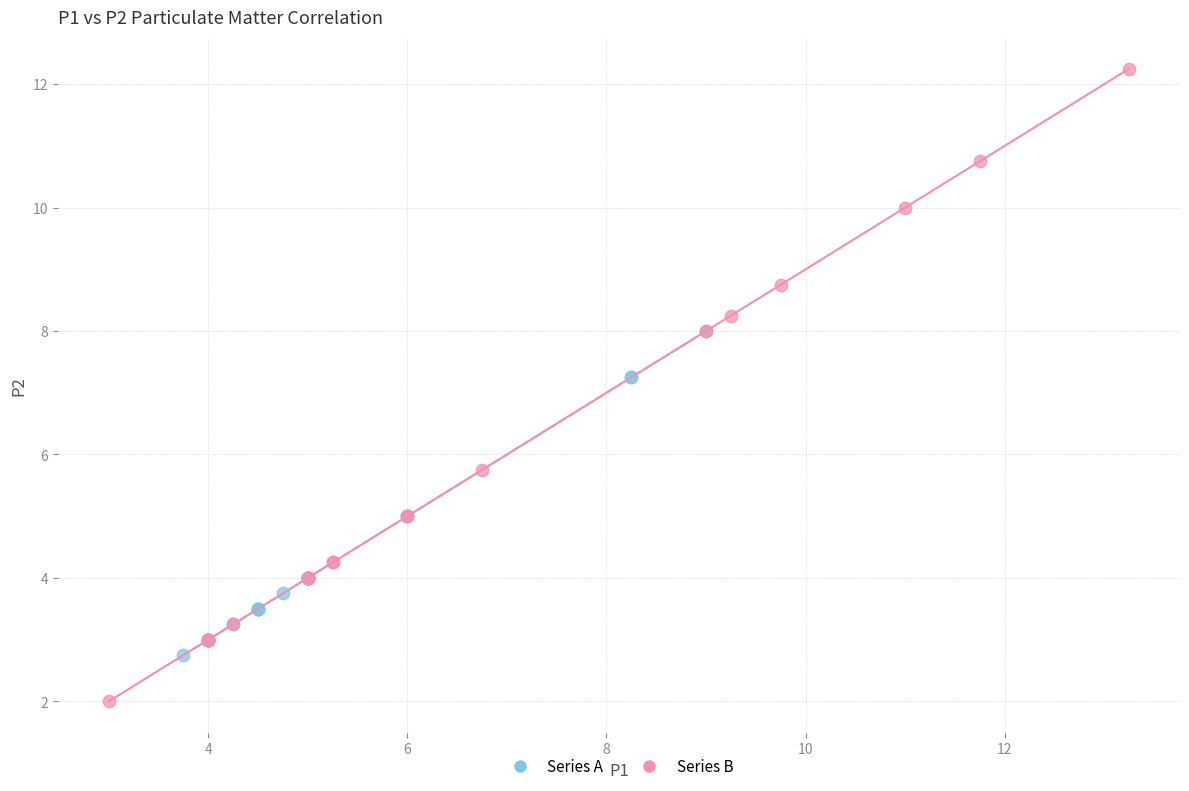

Which series has the largest Y range (max minus min)?

Series B